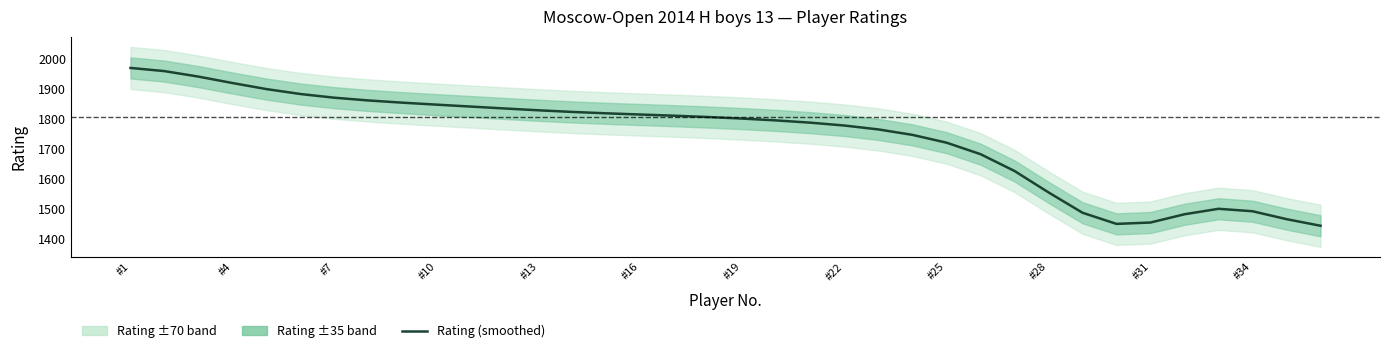

How many interior local valleys (lower than both neighbors) does the data have?

1